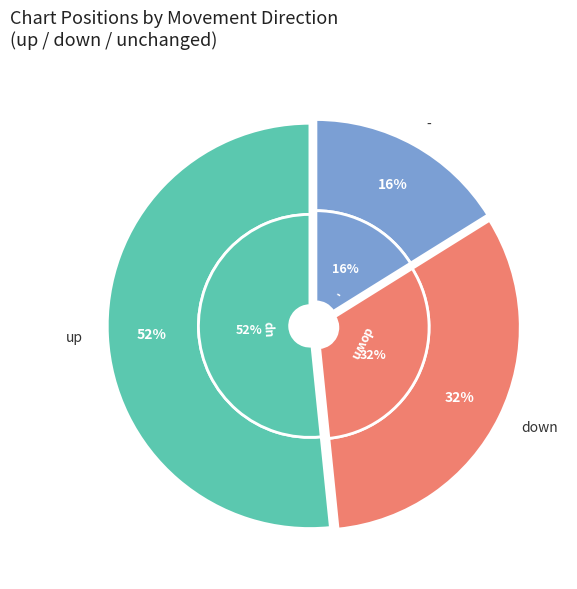

Does down represent more than half of the total?

No